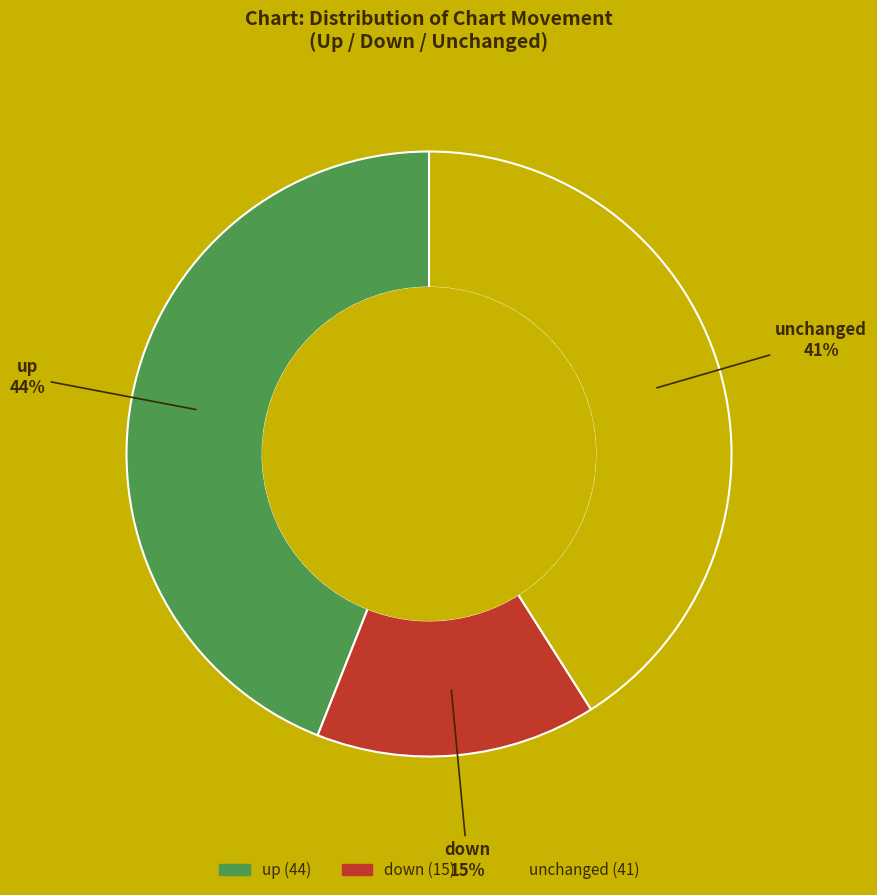

Is there a majority slice in this chart?

No